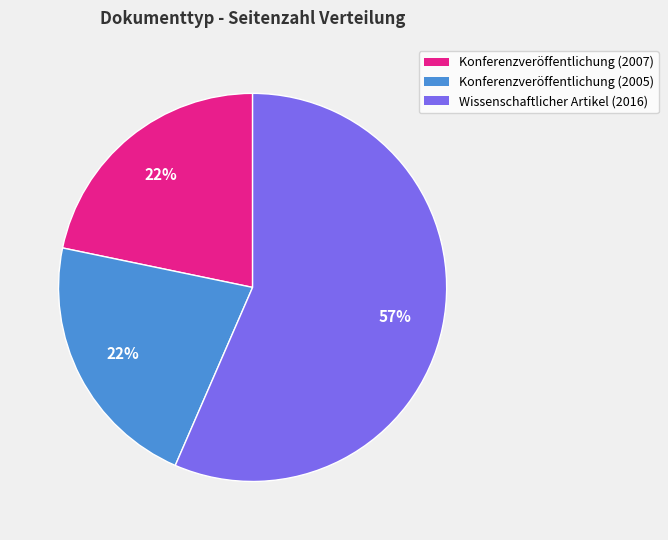

The Konferenzveröffentlichung (2007) slice represents 35% of the pie. True or false?

False